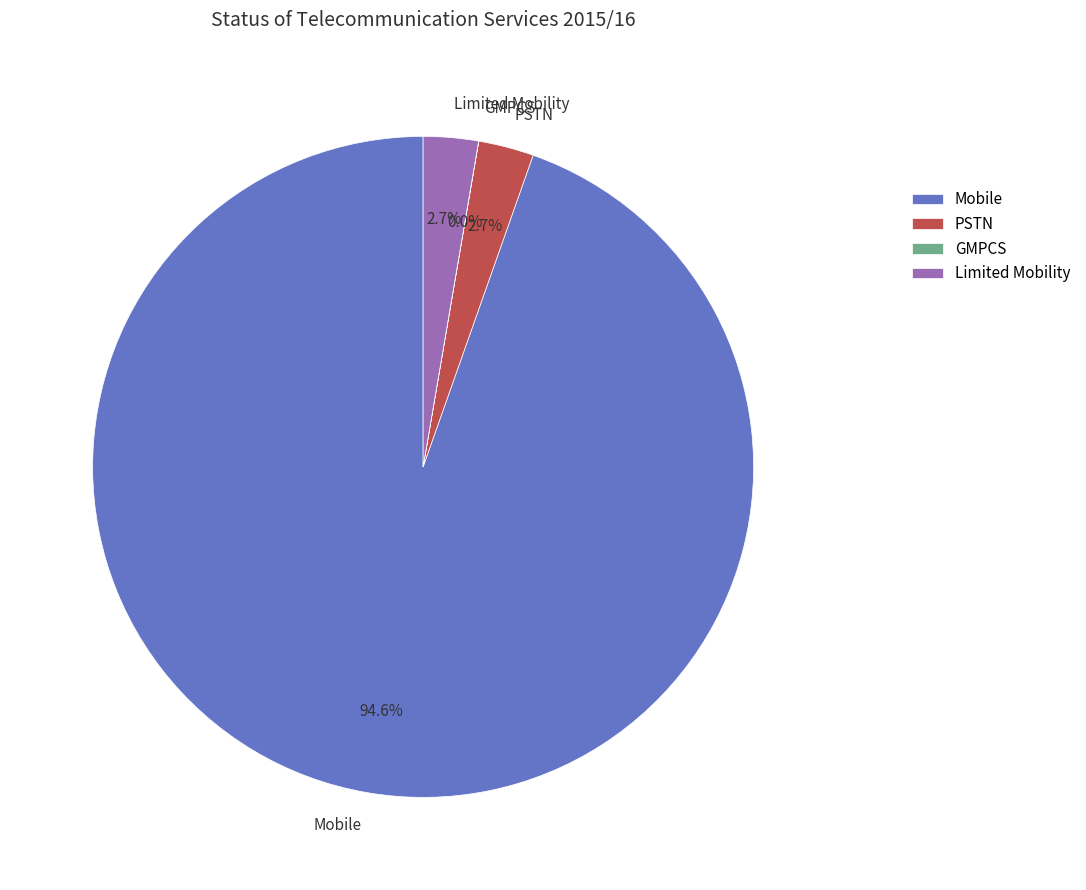

Does Limited Mobility account for over 50% of the chart?

No